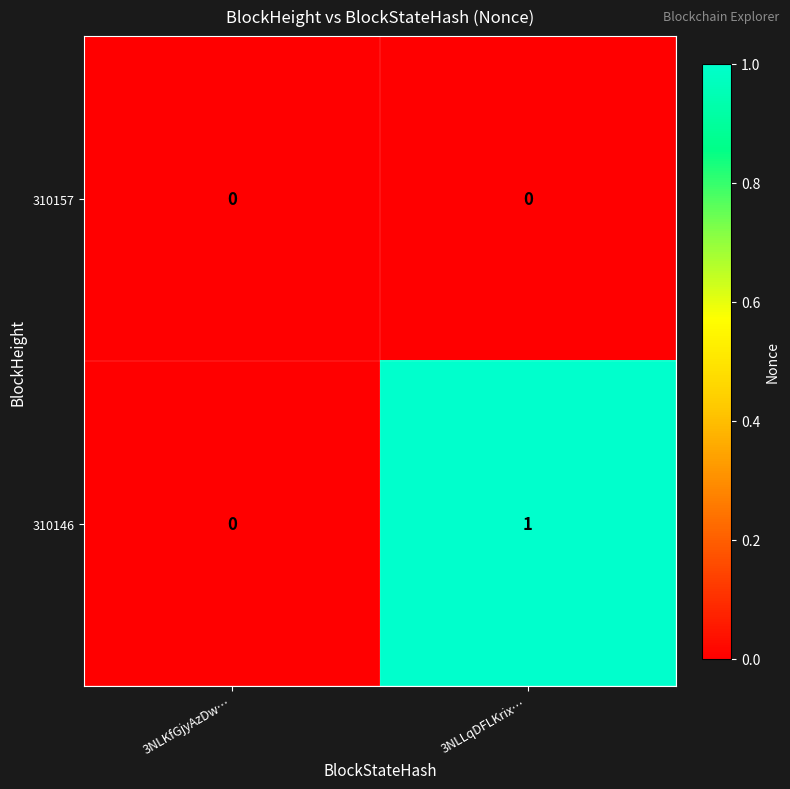

True or false: 310146 has a value of 0 at 3NLKfGjyAzDw….

True